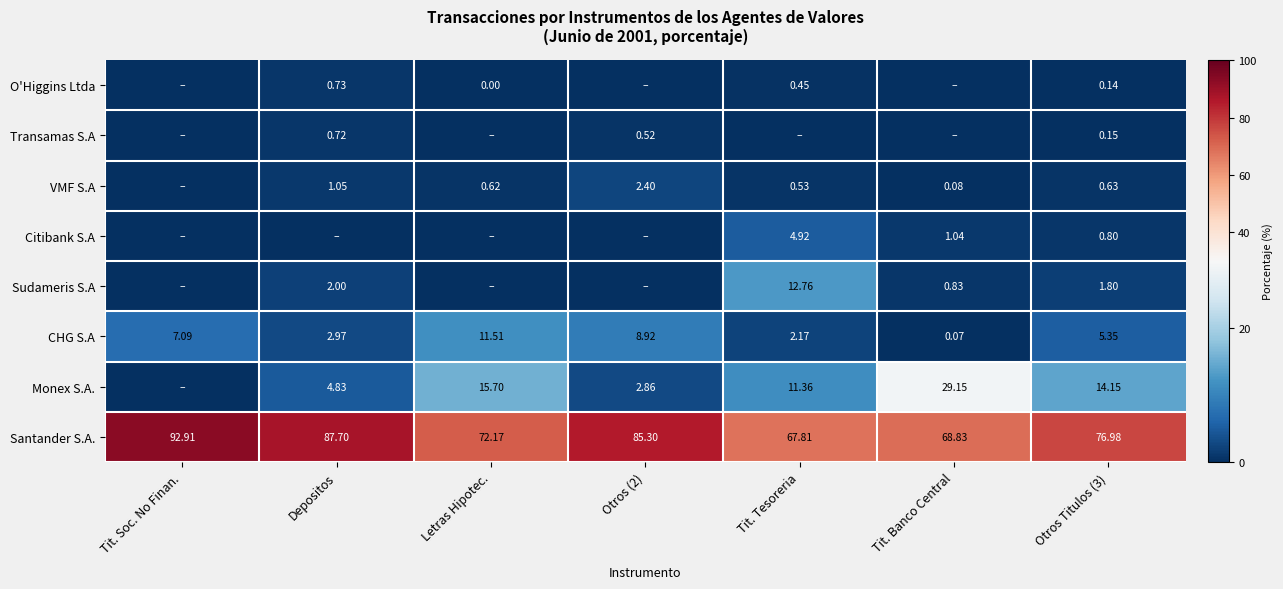

Which category has the highest value across all series?

Tit. Soc. No Finan.